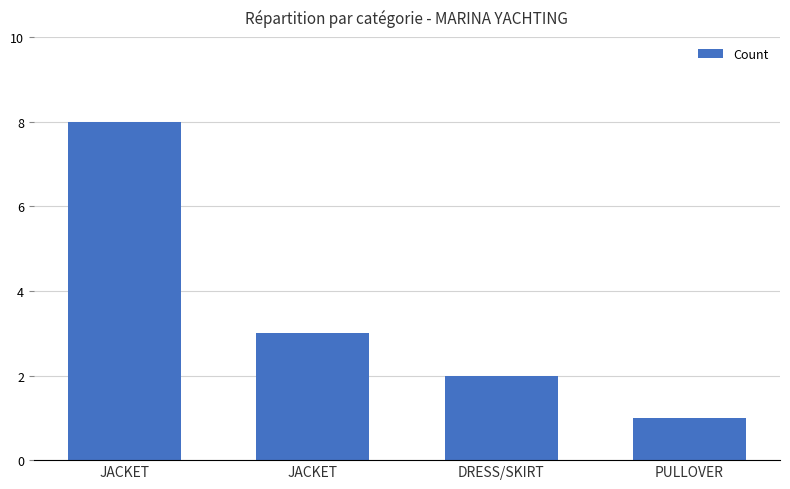

What is the maximum value shown in the chart?

8